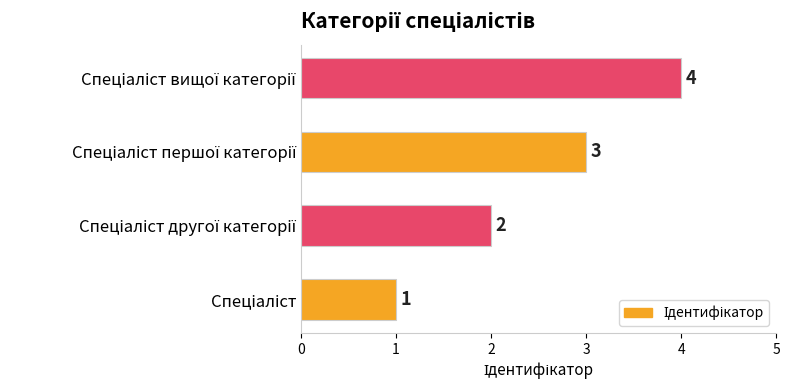

Count the values in the range 2 to 4.

3